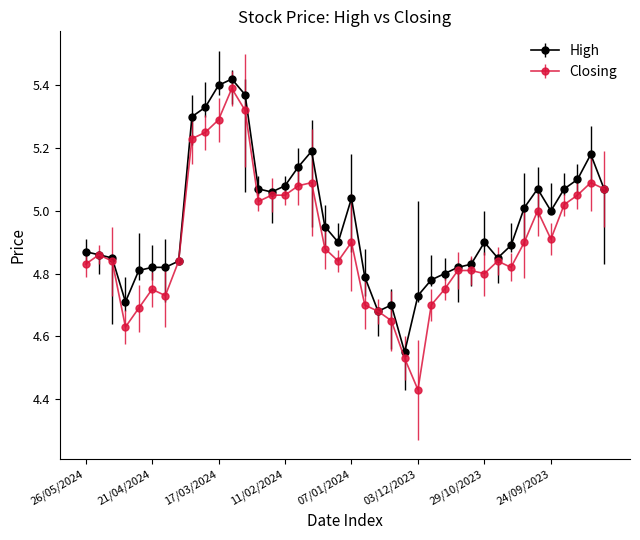

What is the sum of all High values?

198.7